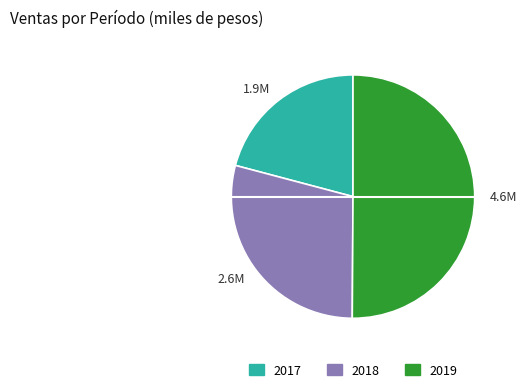

Does 1.9M represent more than half of the total?

No